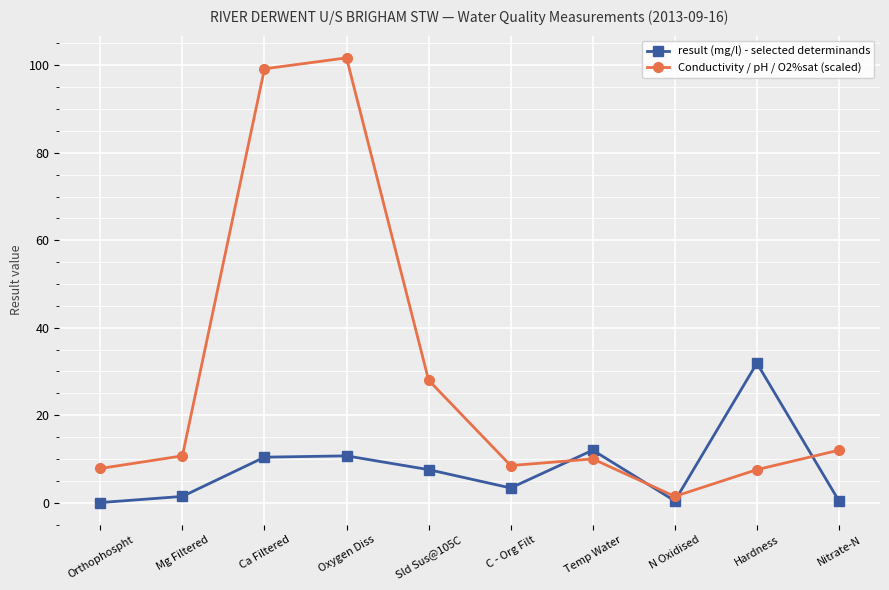

Rank the series by their maximum value, from highest to lowest.

Conductivity / pH / O2%sat (scaled), result (mg/l) - selected determinands